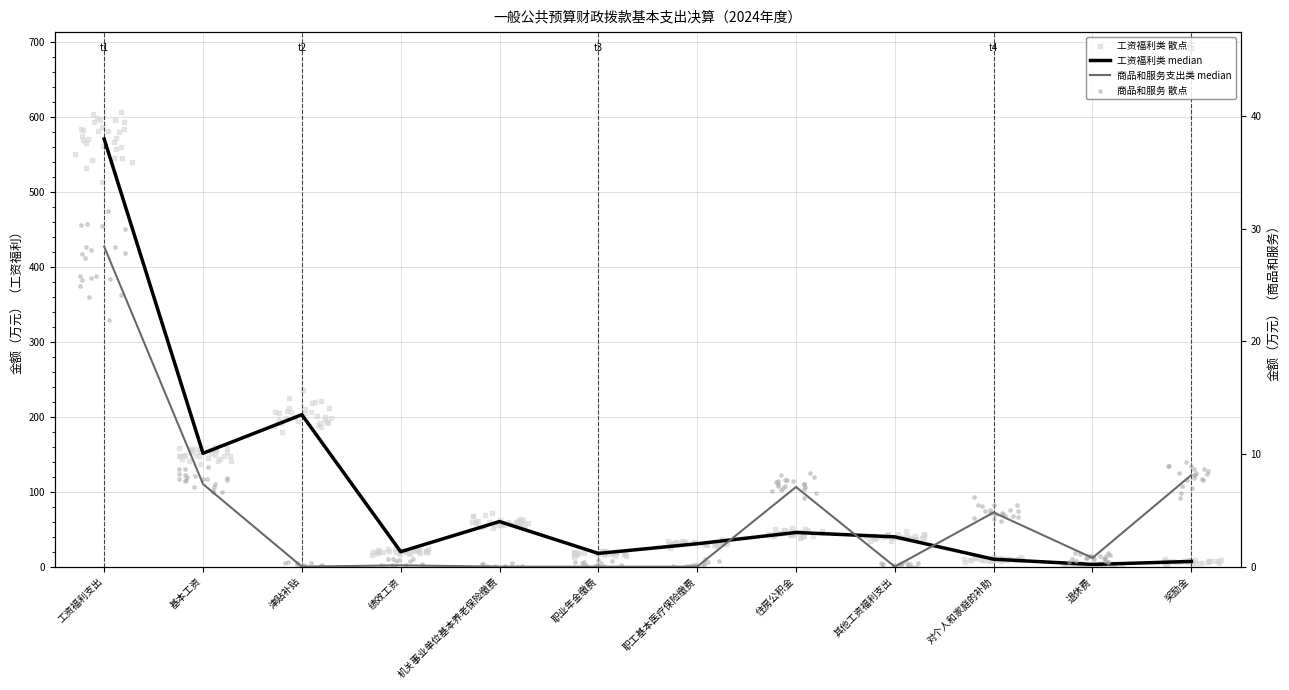

Which series has the largest total across all categories?

工资福利类(万元)